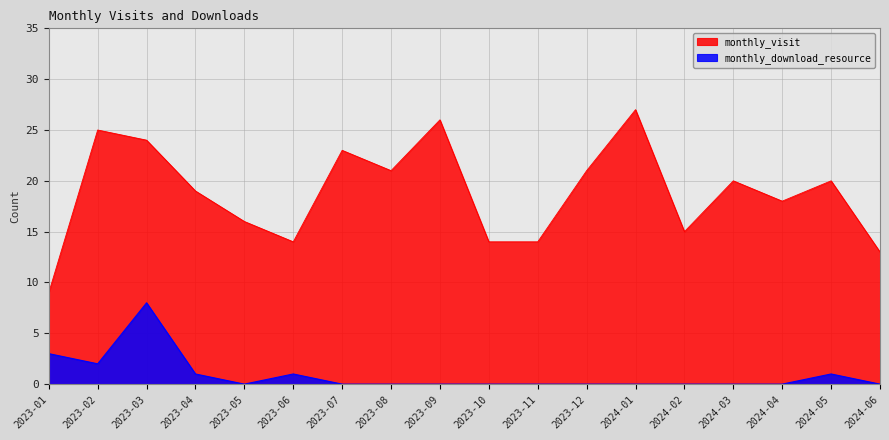

Is the value of monthly_download_resource at 2024-05 greater than the value of monthly_visit at 2023-12?

No